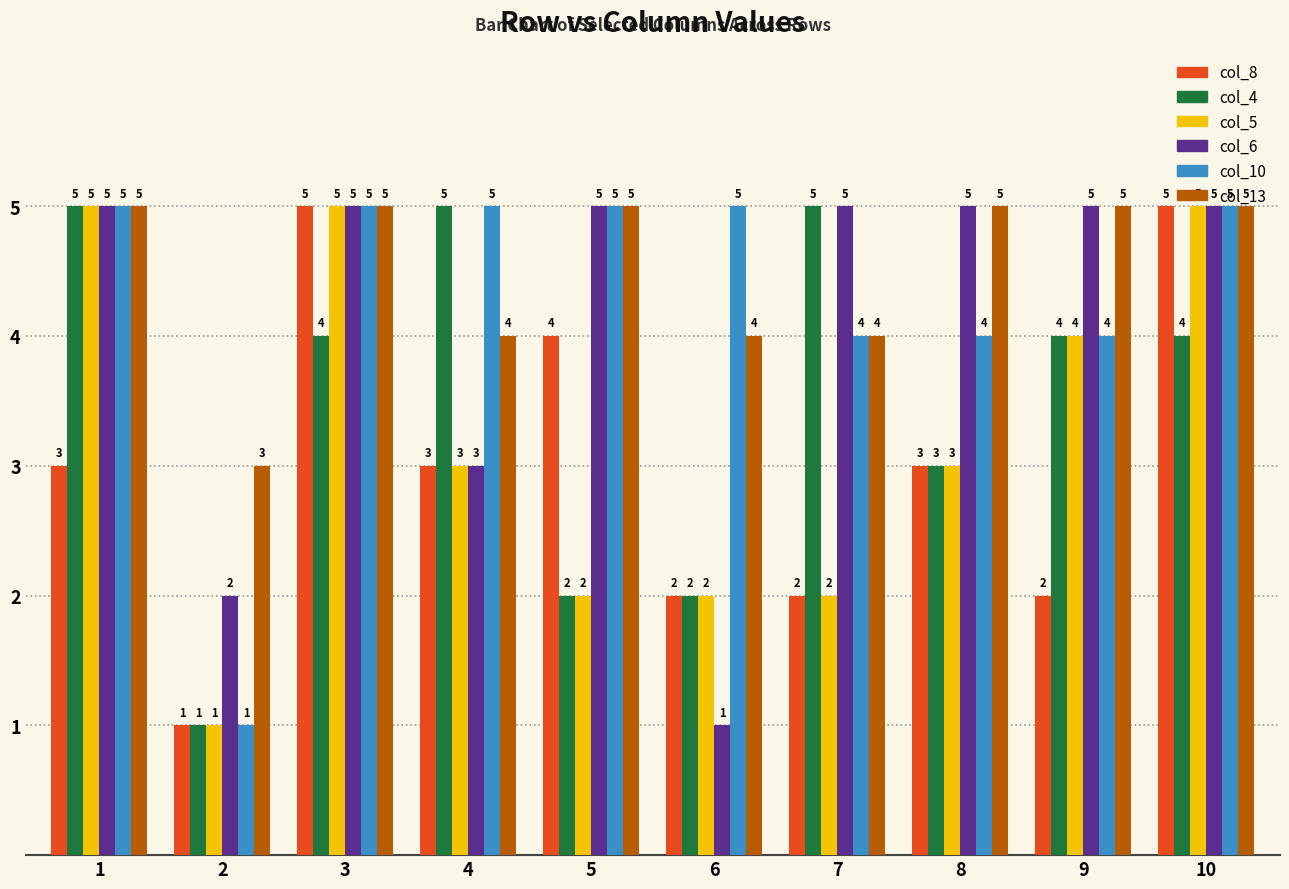

What is the value of the col_10 bar at the 2nd from the left?

1